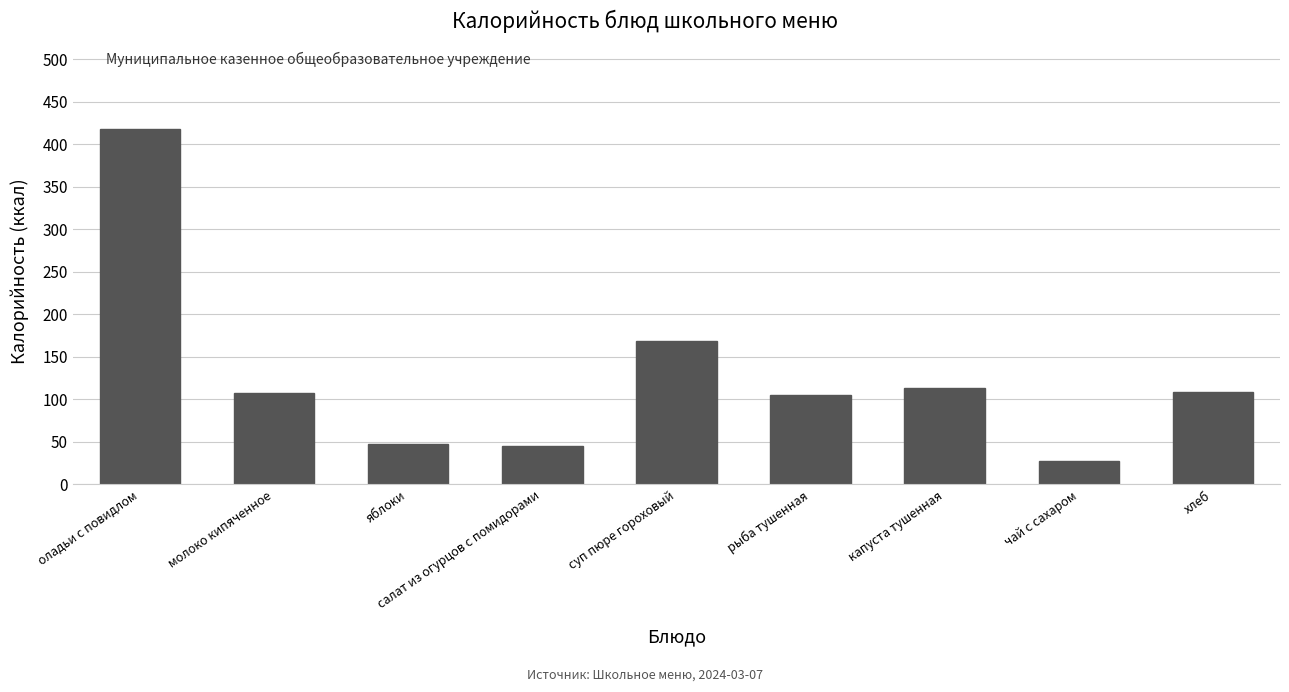

Which label corresponds to the smallest value in the chart?

чай с сахаром